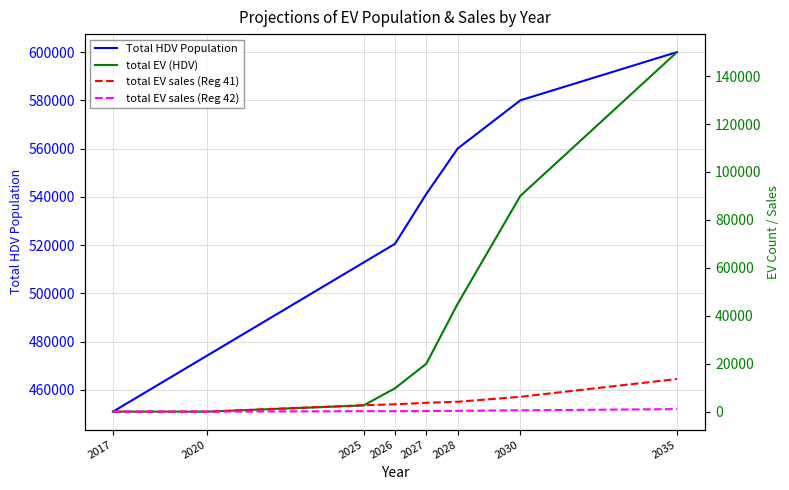

What is the difference between the total EV sales (Reg 42) values at 2025 and 2026?

1.3